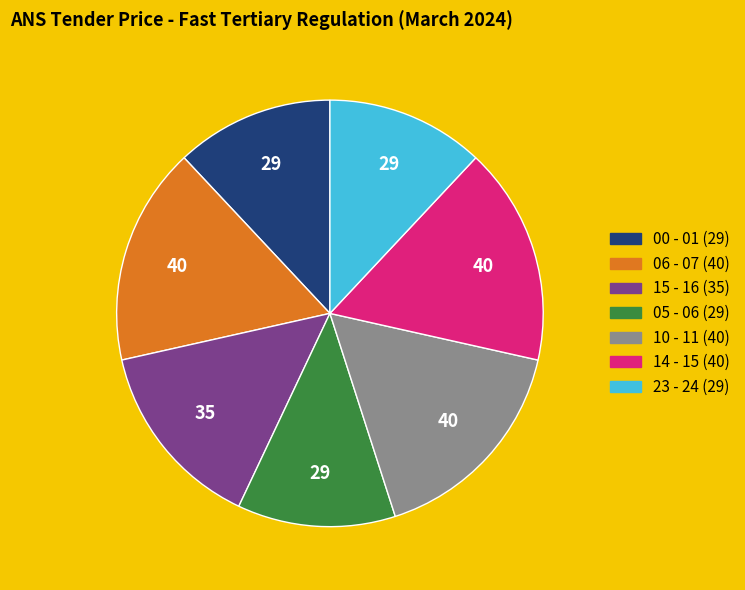

How many segments does this pie chart have?

7